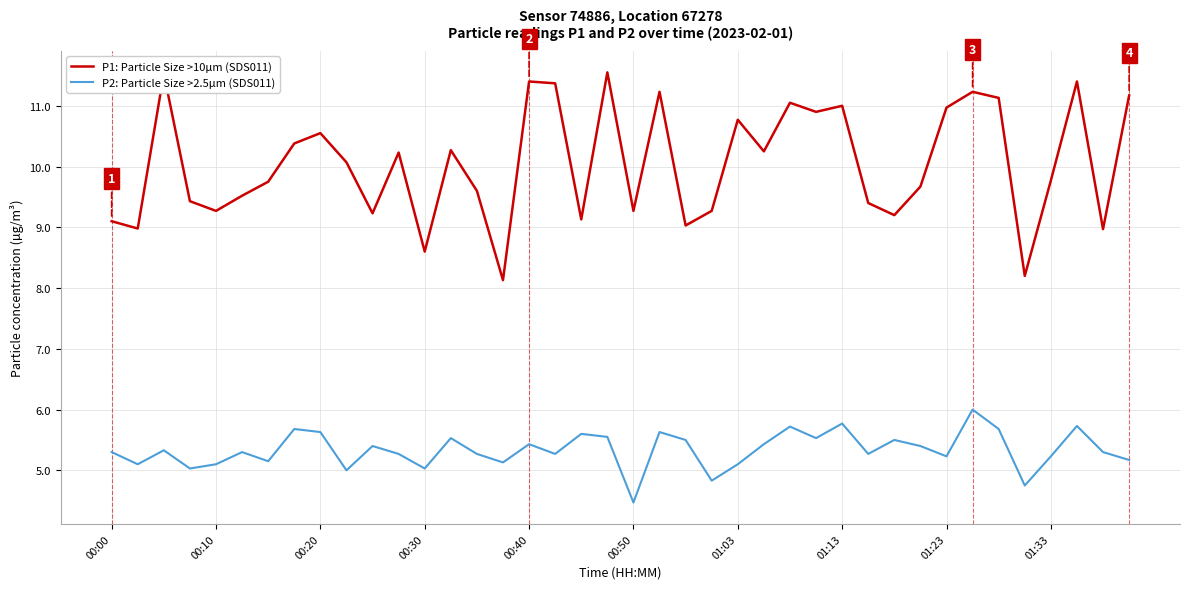

What are all the series names shown in the legend?

P1: Particle Size >10µm (SDS011), P2: Particle Size >2.5µm (SDS011)